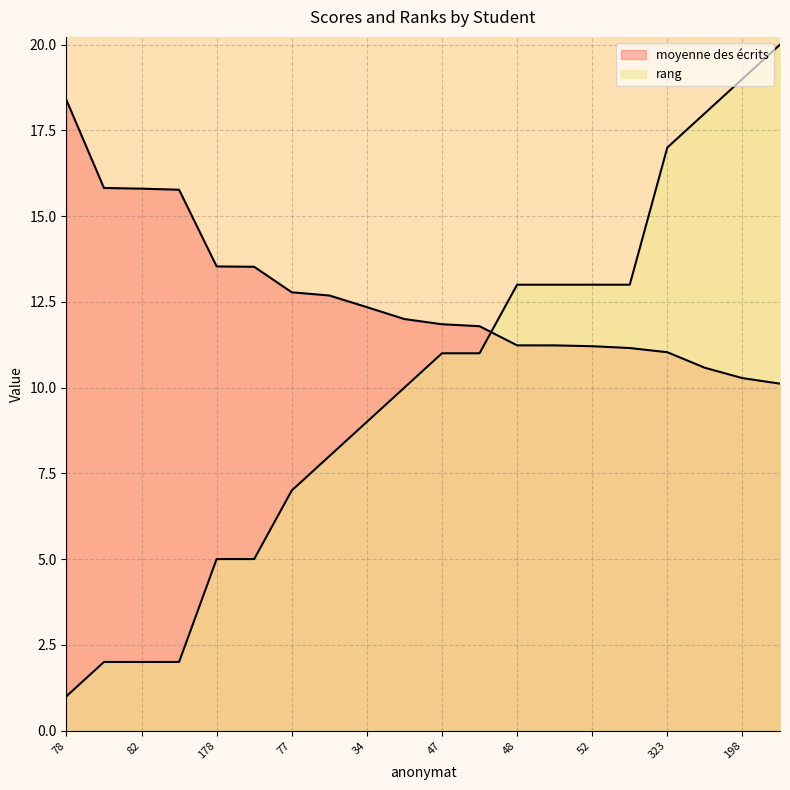

How many values in the rang series are below 11?

10